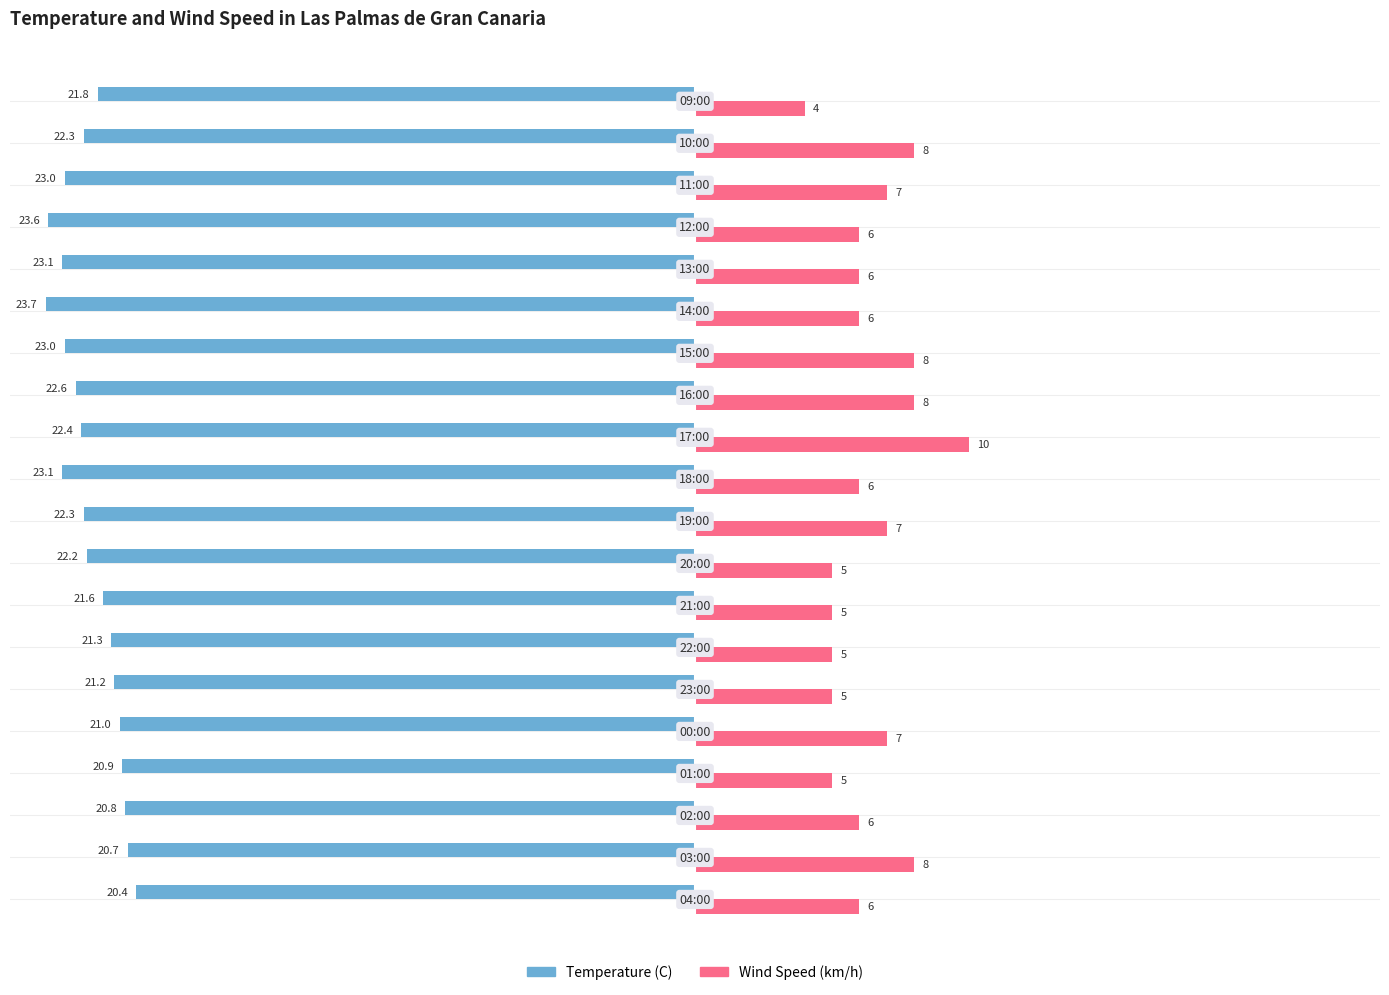

List the series in order of their peak value, lowest first.

Temperature (C), Wind Speed (km/h)